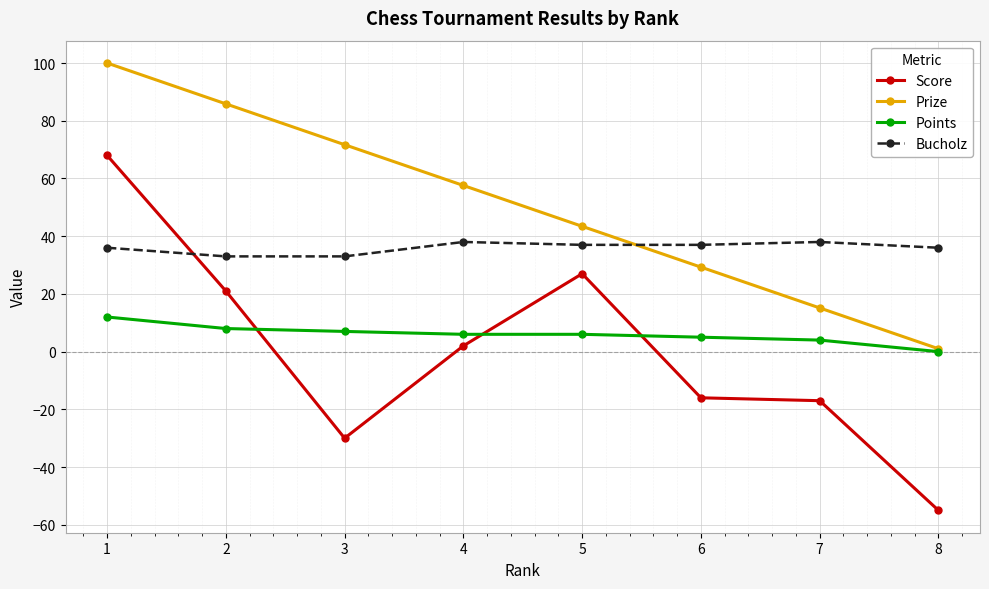

What is the approximate value of Prize at 5?

43.4